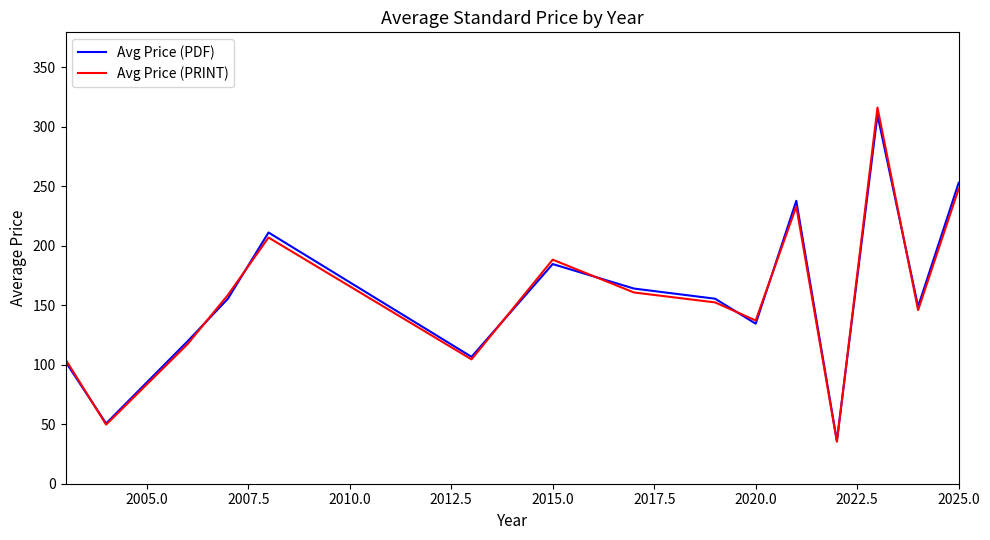

In Avg Price (PDF), how many points are higher than both neighbors (excluding endpoints)?

4